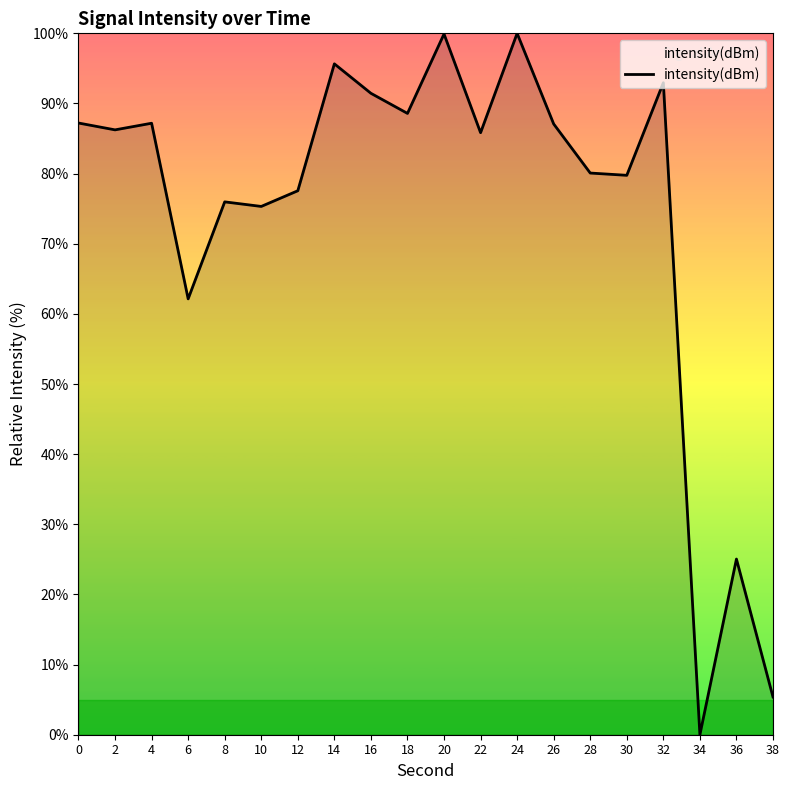

What is the change in value from 22 to 30?

-6.1